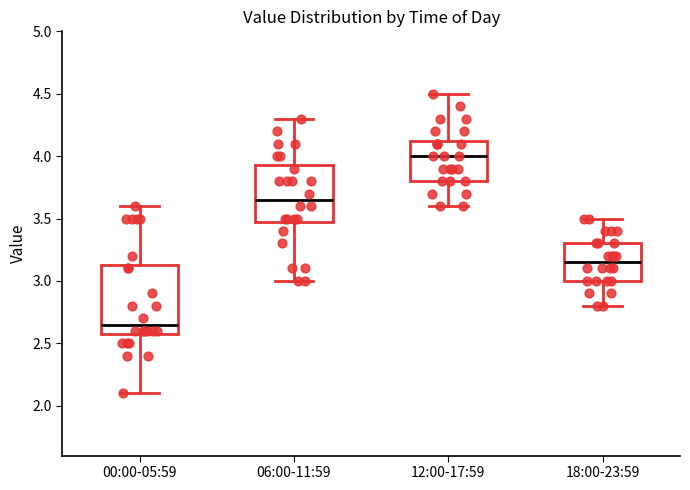

Where does the upper whisker of the box for 12:00-17:59 end on the y-axis? The values are not printed on the chart, so give them approximately, as read against the axis.

4.50